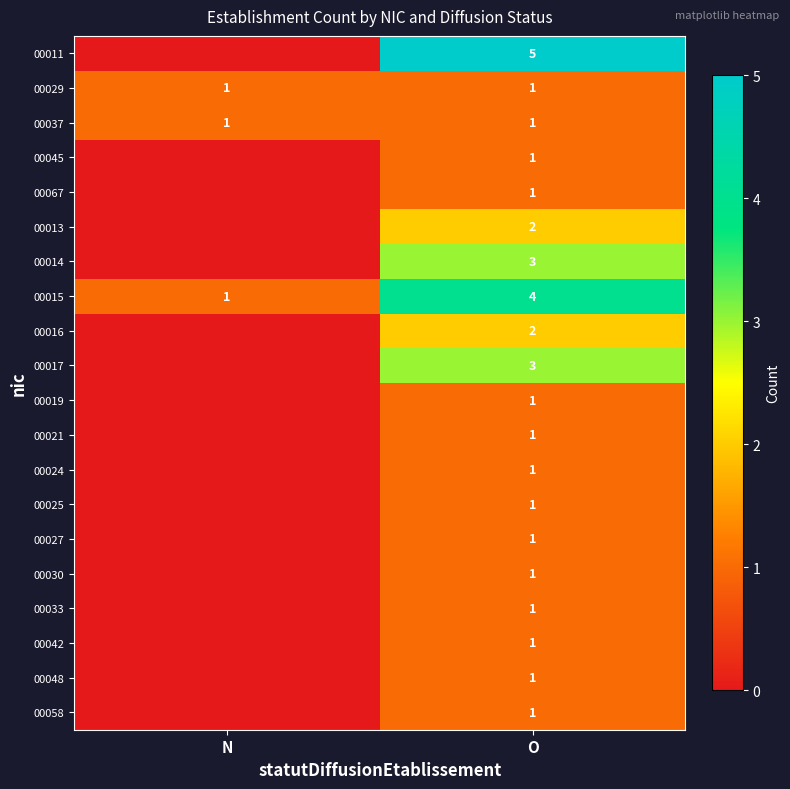

What is the total value across all series at O?

33